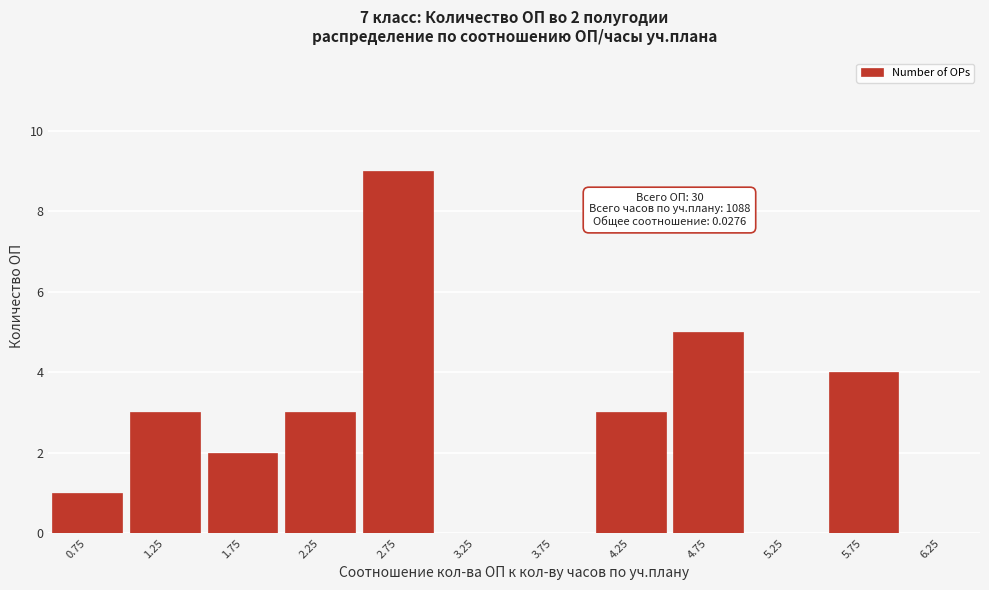

Reading left to right, extract all data points from this chart.

0.75=1	1.25=3	1.75=2	2.25=3	2.75=9	3.25=0	3.75=0	4.25=3	4.75=5	5.25=0	5.75=4	6.25=0